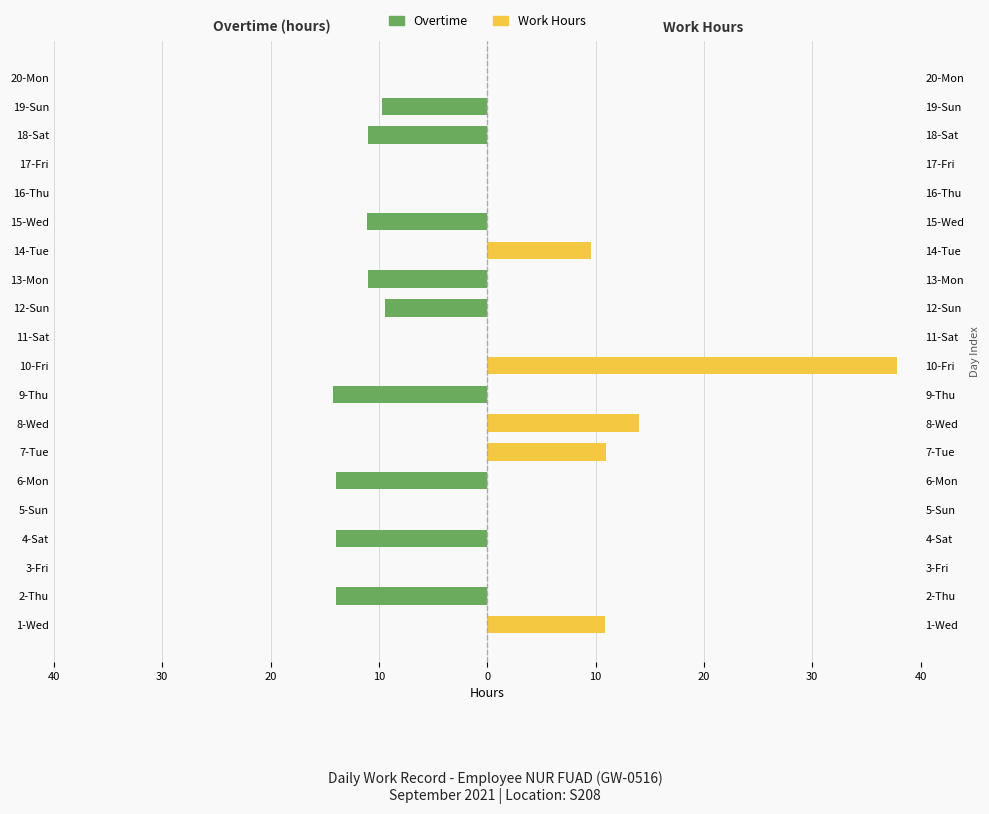

Rank the series by their average value, from lowest to highest.

Overtime, Work Hours